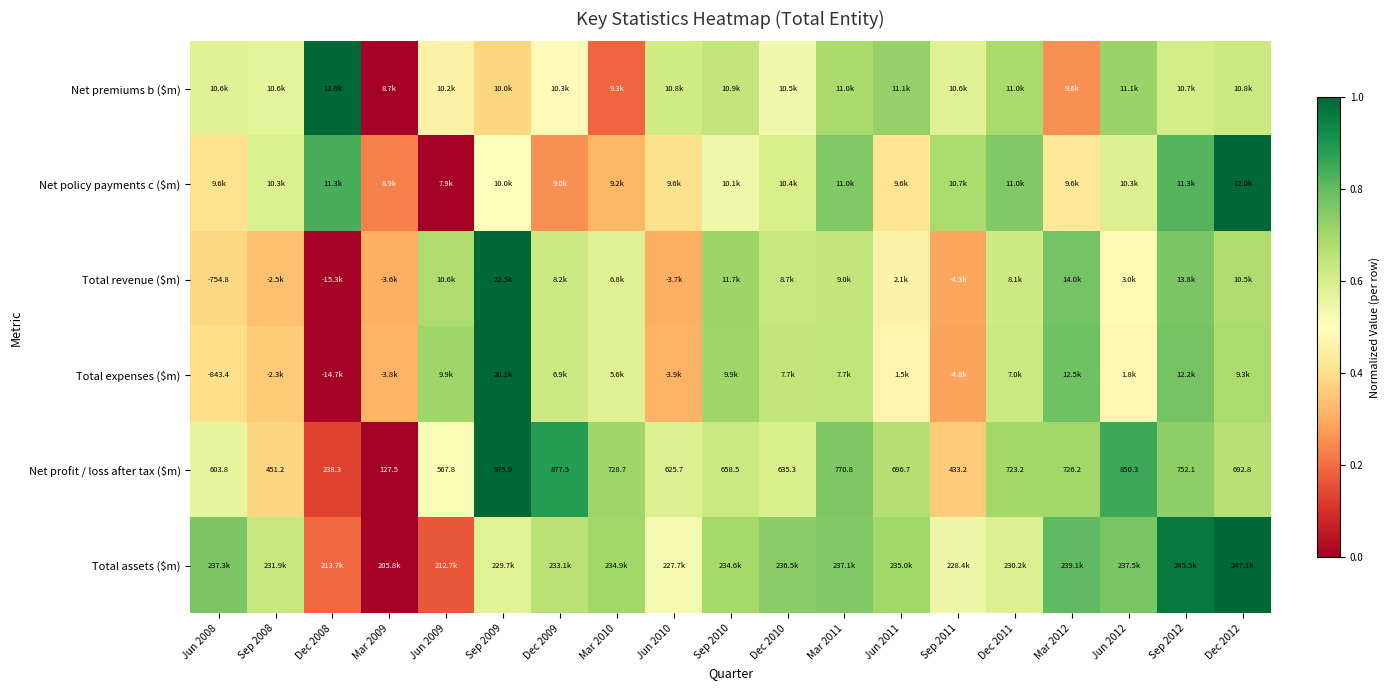

How many values in the Net profit / loss after tax ($m) series exceed 692?

10